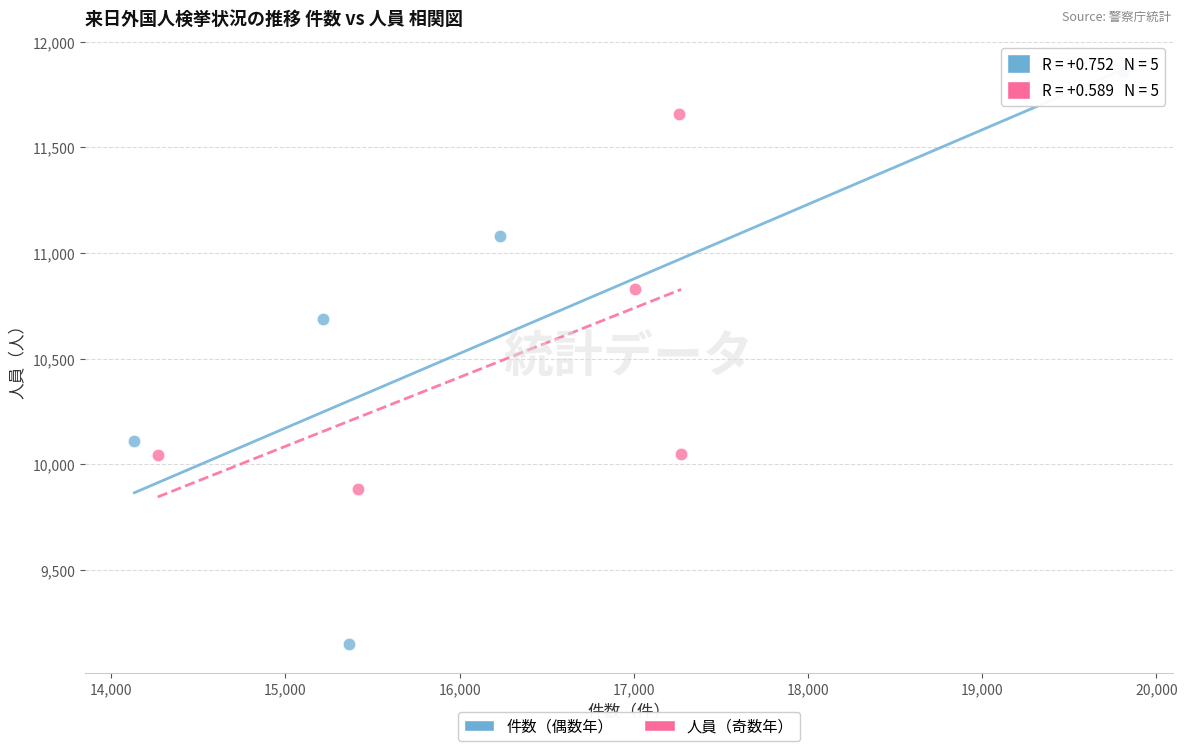

Which series contains the highest Y value?

件数（偶数年）